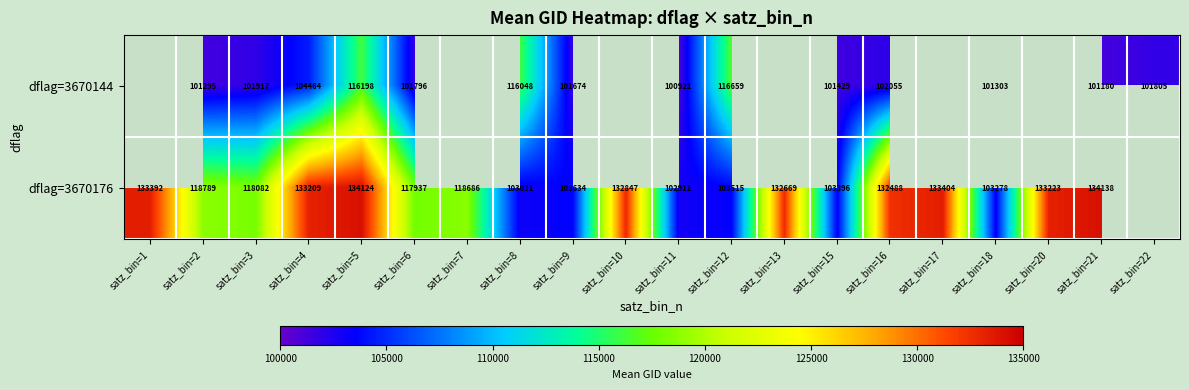

At satz_bin=2, list the series in order from largest to smallest.

dflag=3670176, dflag=3670144